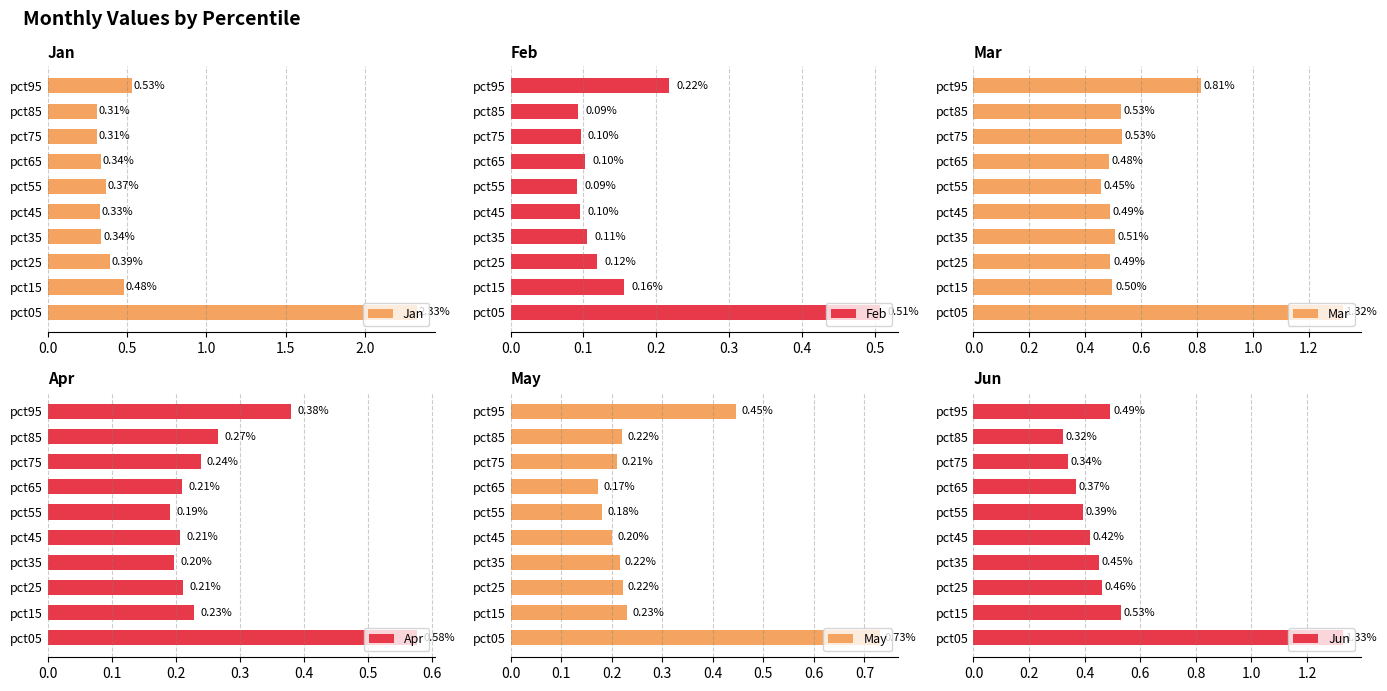

What is the average value of the Mar series?

0.6